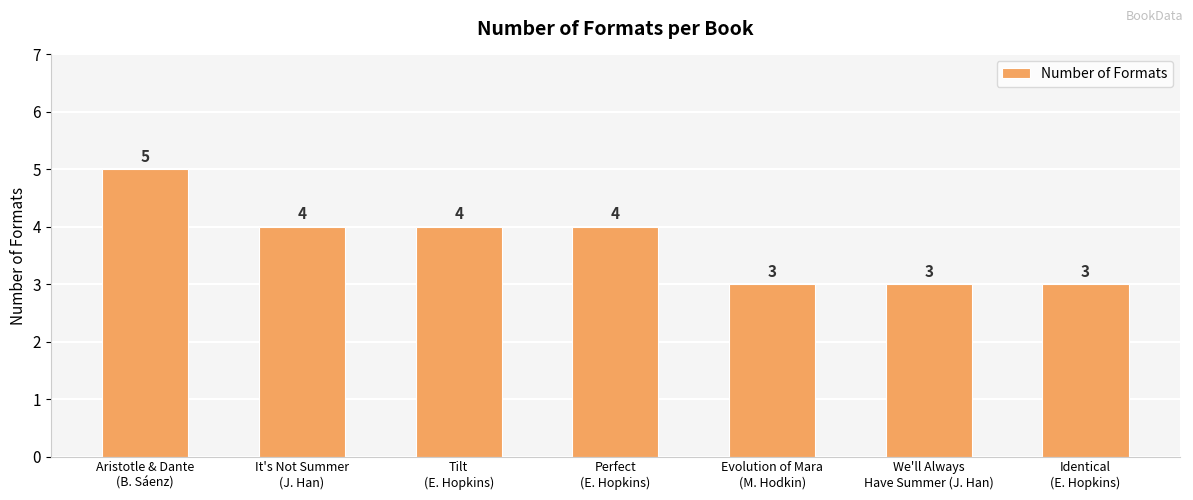

What is the label of the 7th bar from the left?

Identical
(E. Hopkins)